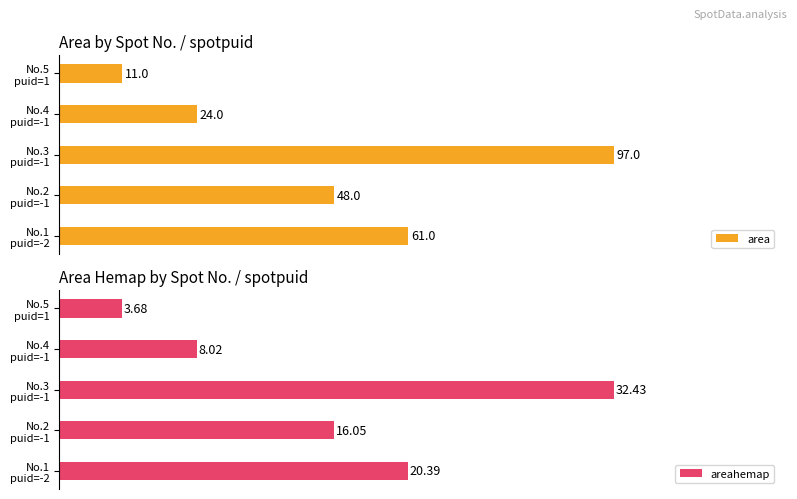

What is the greatest value displayed?

97.0